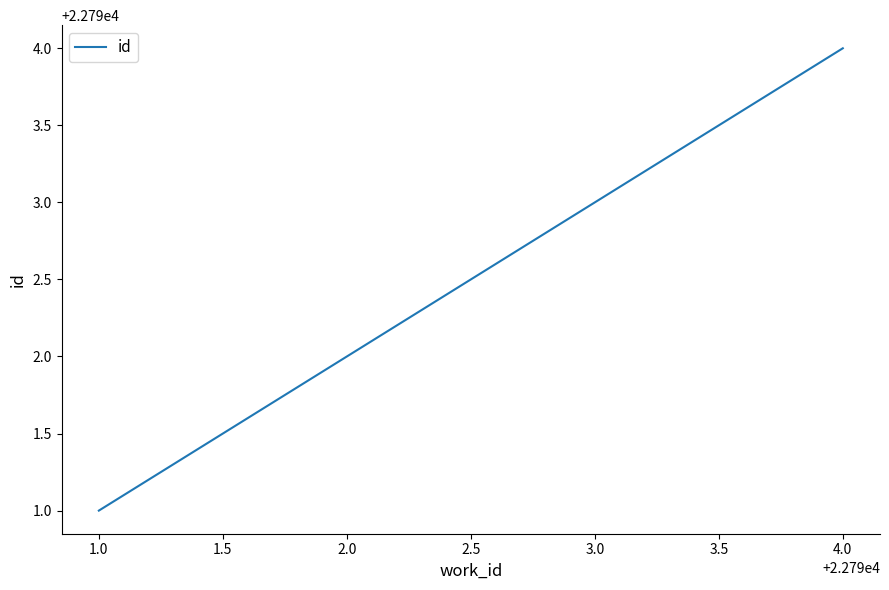

What position from the right is 4.0?

1